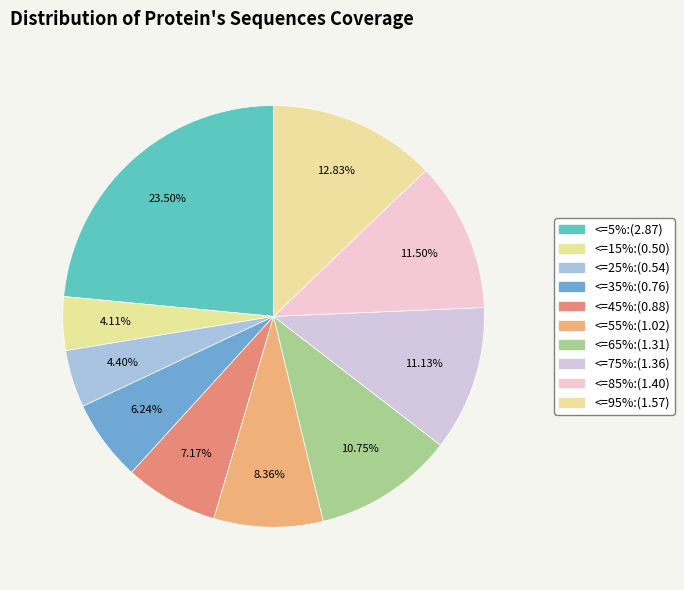

How many slices are in this pie chart?

10